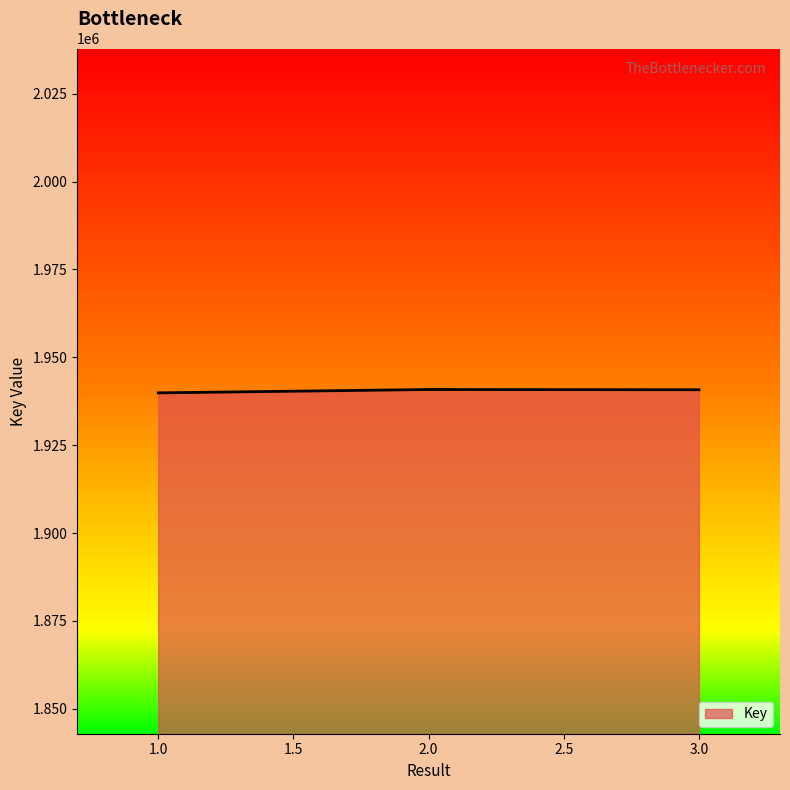

What is the smallest value displayed?

1939876